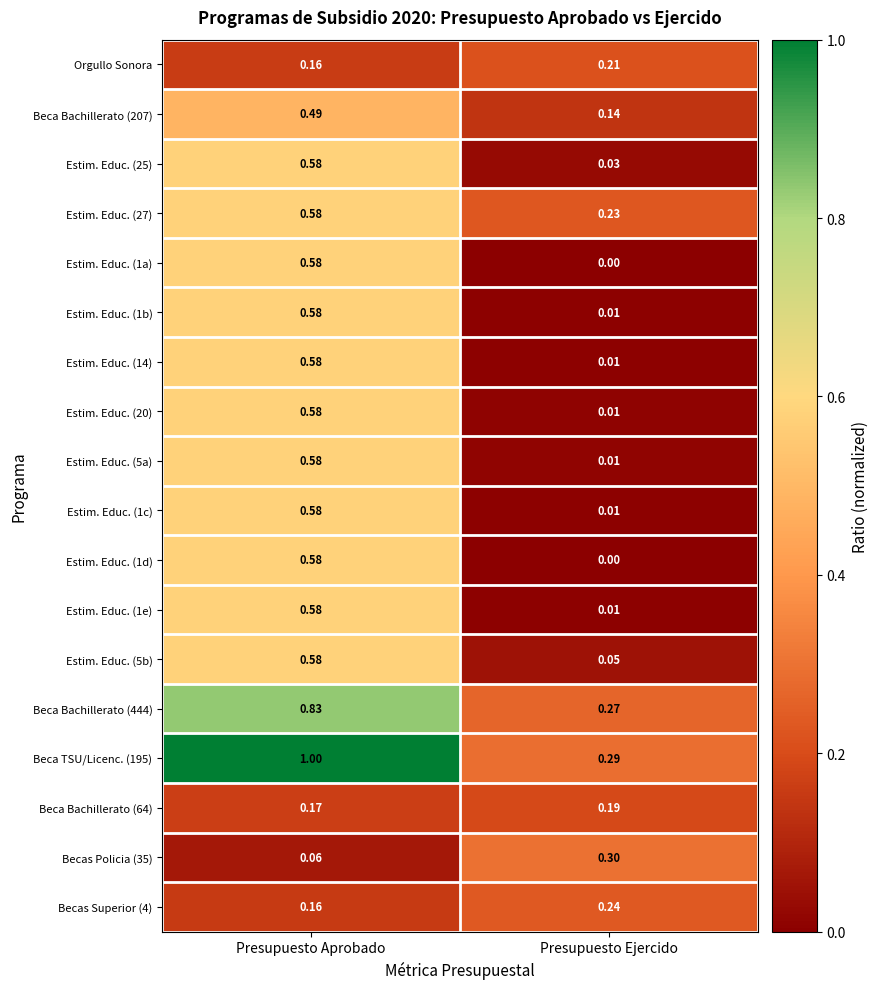

List the labels in order of Beca Bachillerato (207) value, largest first.

Presupuesto Aprobado, Presupuesto Ejercido